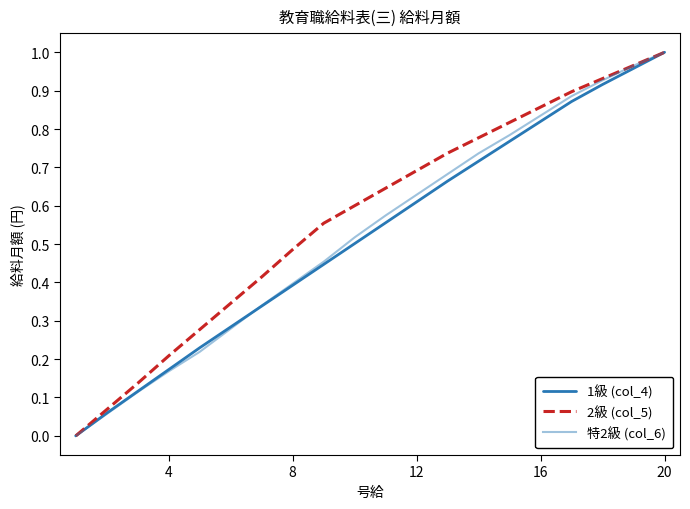

How many lines are shown in the chart?

3